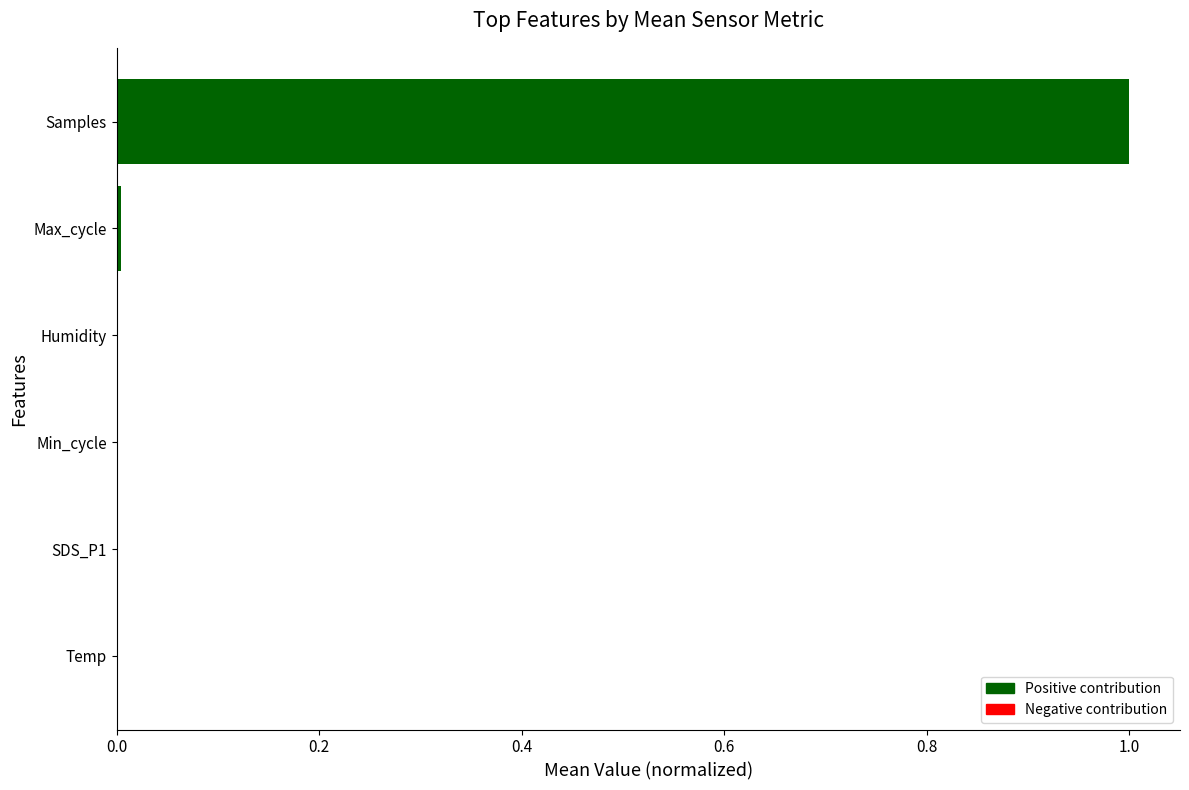

What is the sum of all values?

1.0